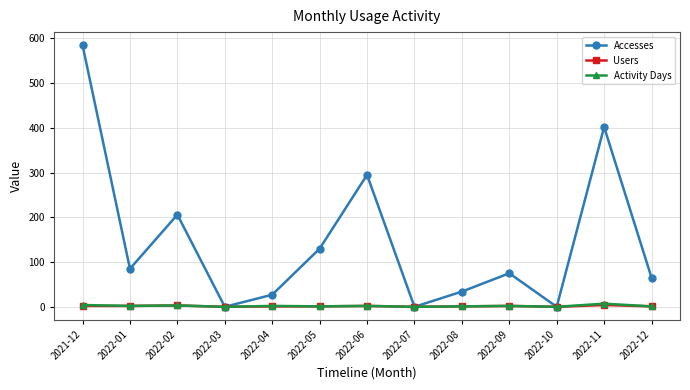

The value of Users at 2022-03 is 0. True or false?

True